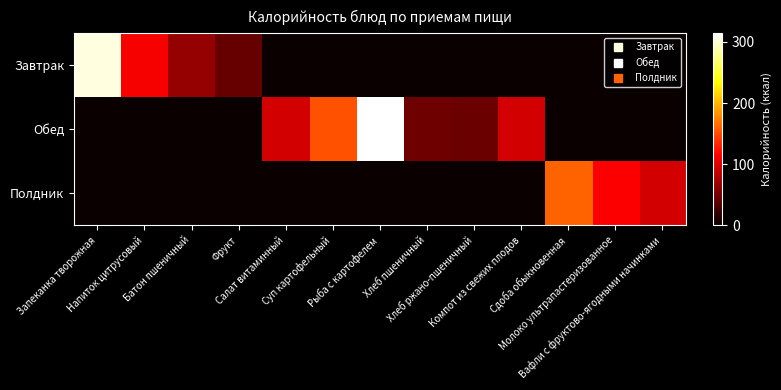

Which series changed the most between Хлеб пшеничный and Сдоба обыкновенная?

Полдник